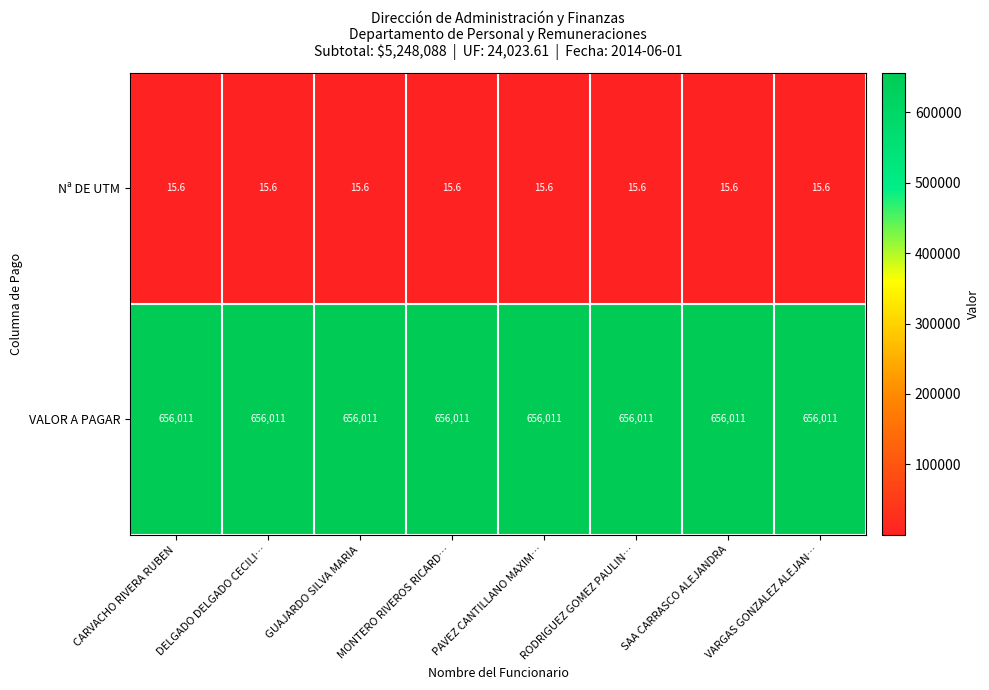

What is the difference between the highest and lowest values at RODRIGUEZ GOMEZ PAULIN…?

655995.4